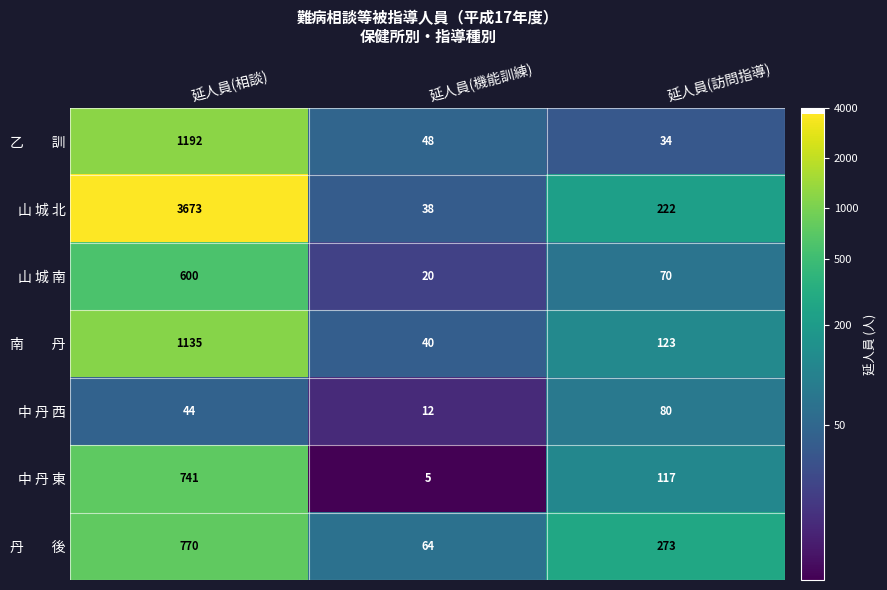

How many distinct data groups are displayed?

7